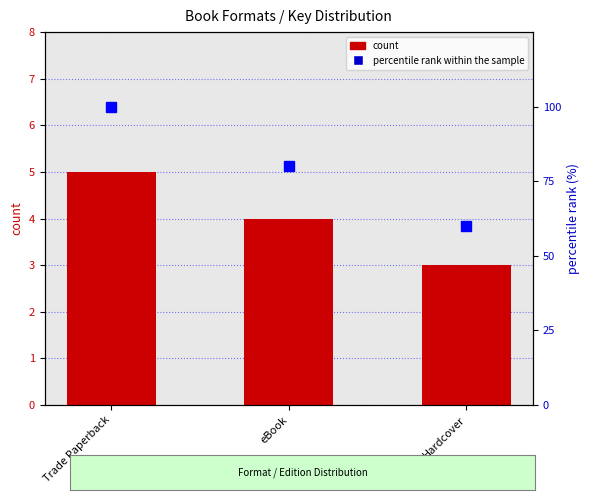

What is the value of the percentile rank within the sample bar at the 3rd from the left?

60